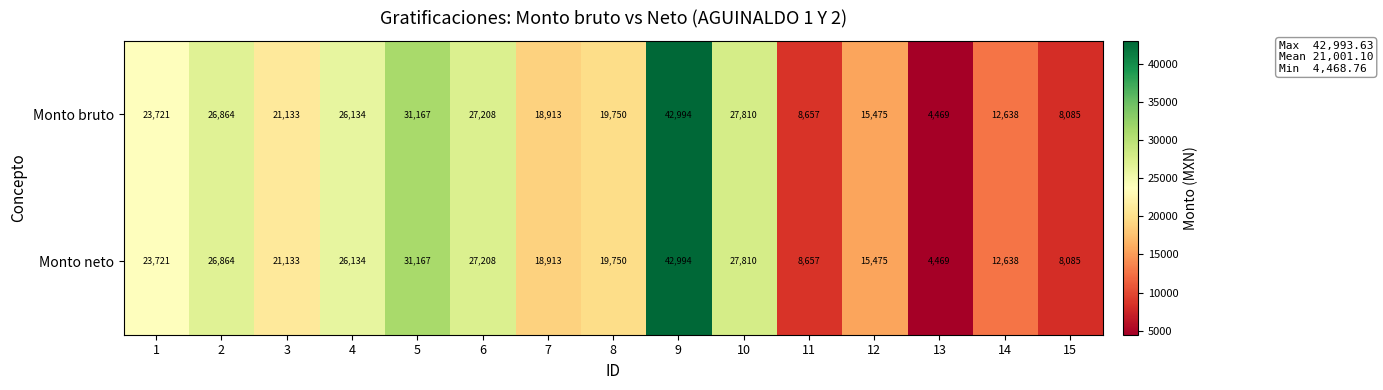

At which category is the sum across all series the highest?

9